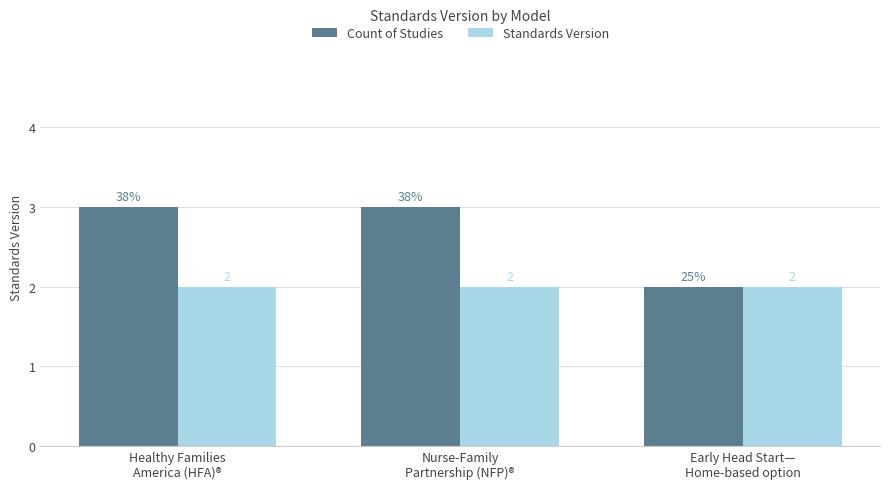

What is the lowest value of the Count of Studies series?

2